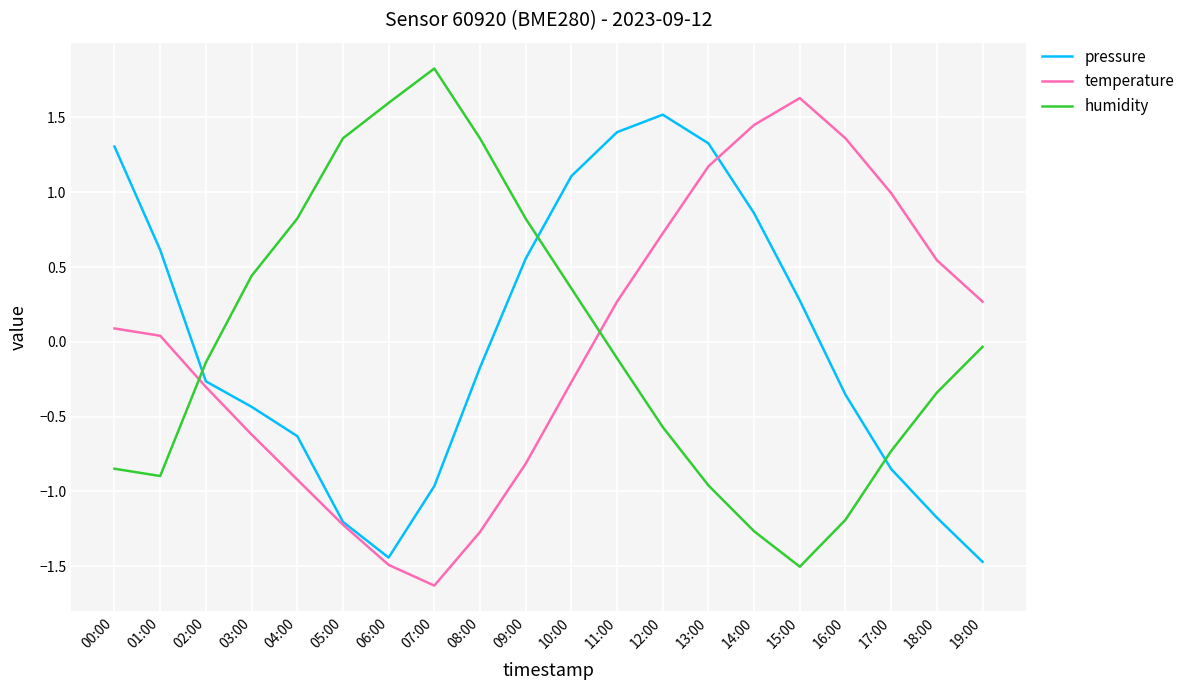

What is the sum of the humidity values at 09:00 and 06:00?

2.4